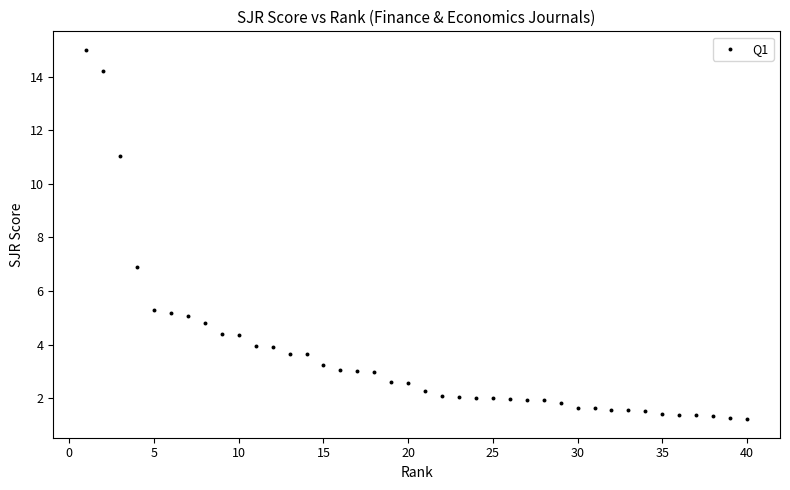

What Y value in the scatter plot is closest to 8?

6.9